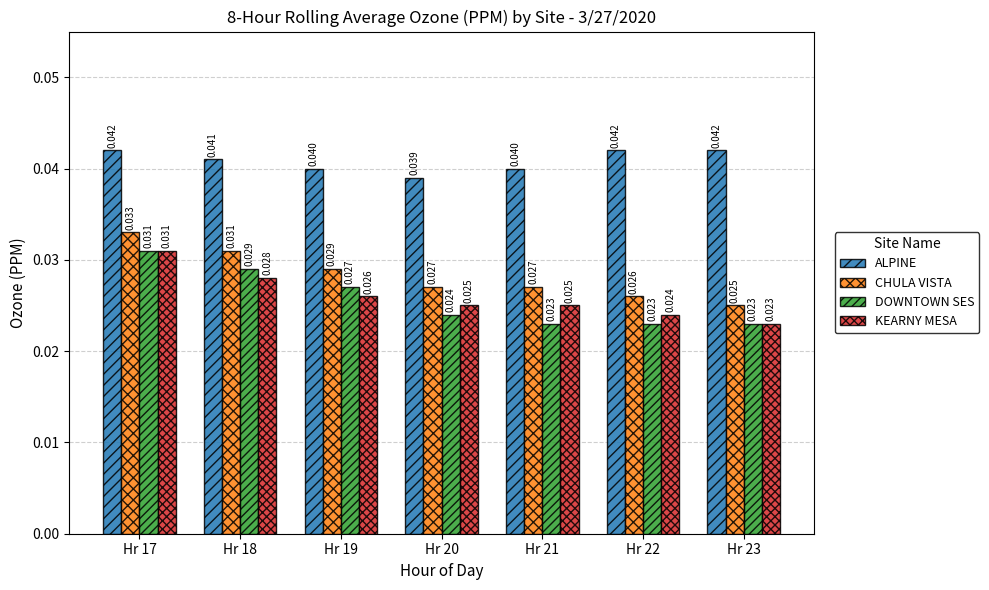

Is the value of ALPINE at Hr 18 greater than the value of CHULA VISTA at Hr 19?

Yes